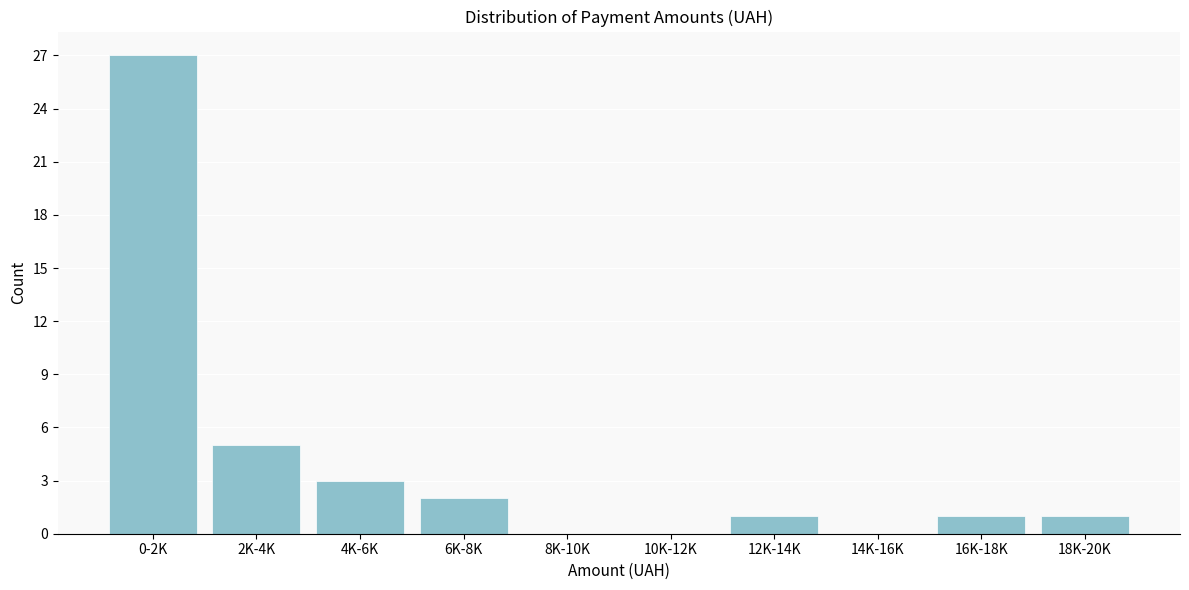

Reading right to left, extract all data points from this chart.

18K-20K=1	16K-18K=1	14K-16K=0	12K-14K=1	10K-12K=0	8K-10K=0	6K-8K=2	4K-6K=3	2K-4K=5	0-2K=27